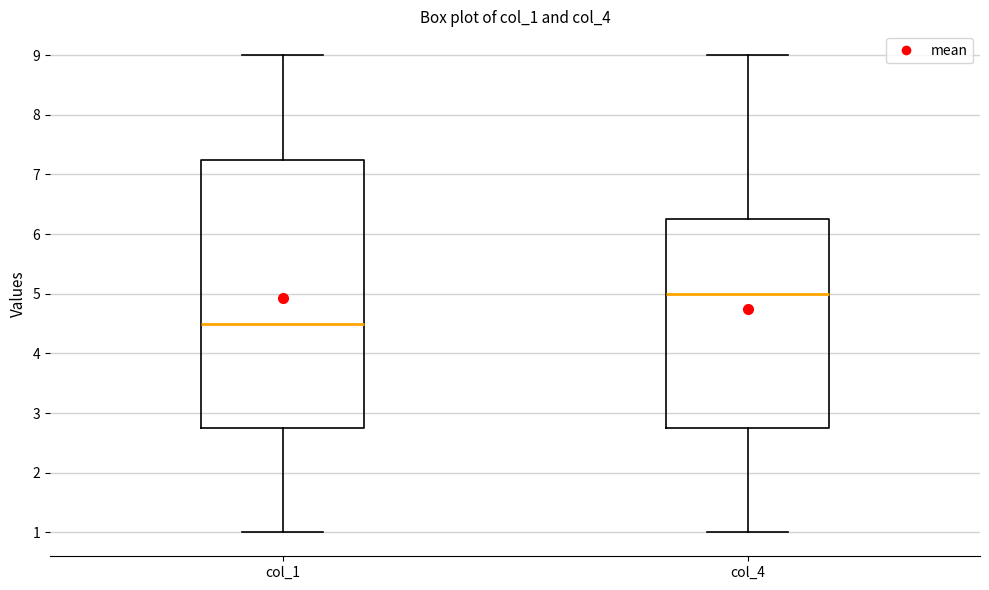

Comparing the boxes themselves (not the whiskers), which one is the tallest?

col_1